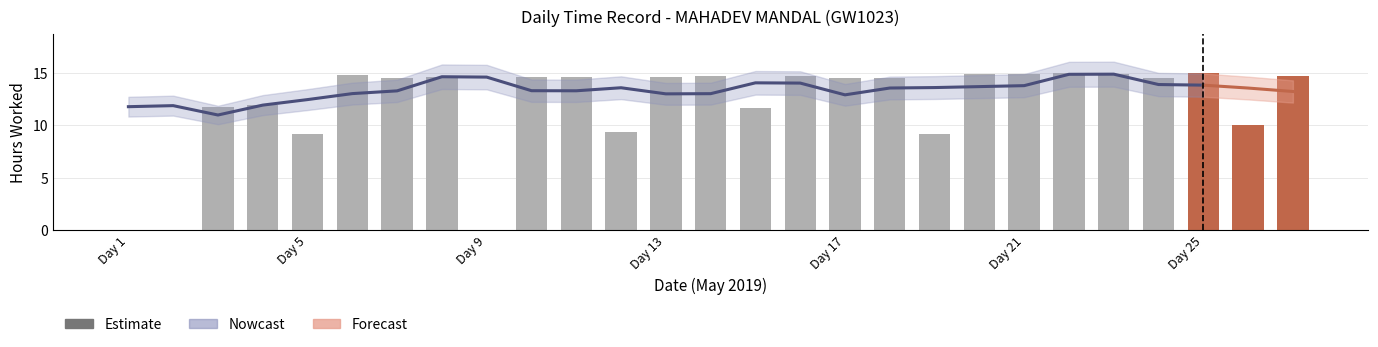

How many categories are shown in the chart?

27